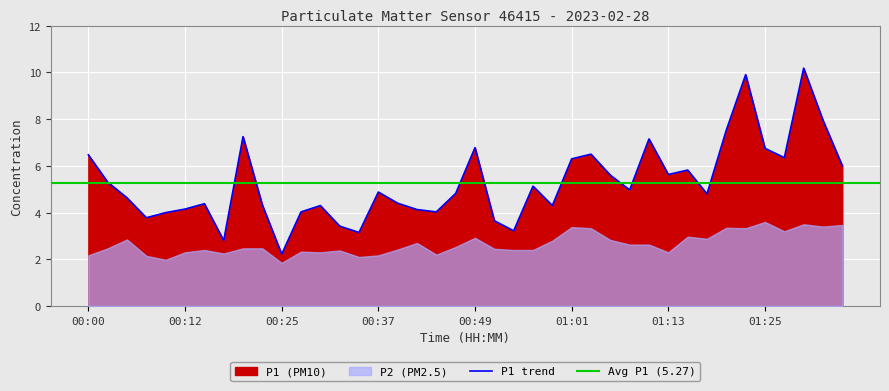

What is the label of the 23rd point from the right?

00:42